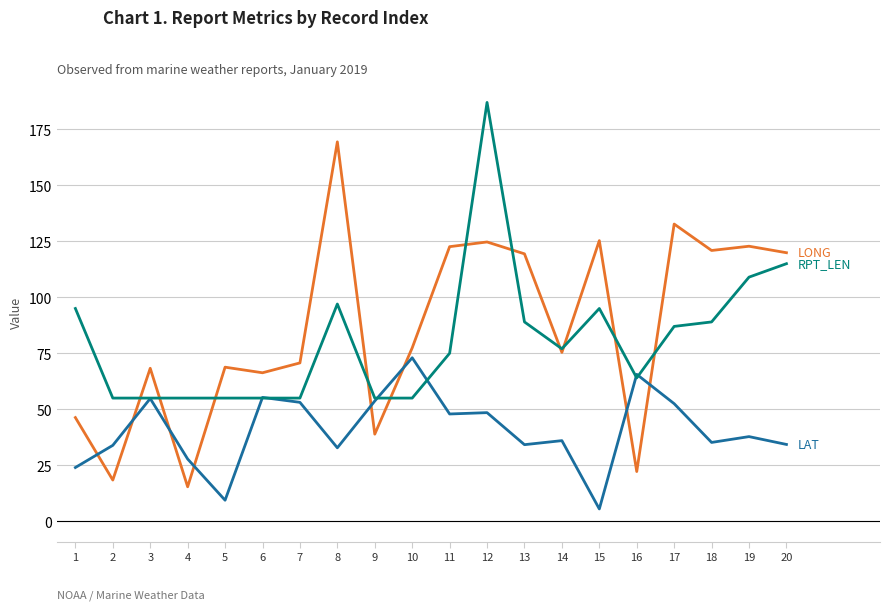

What is the total value across all series at 9?

147.6